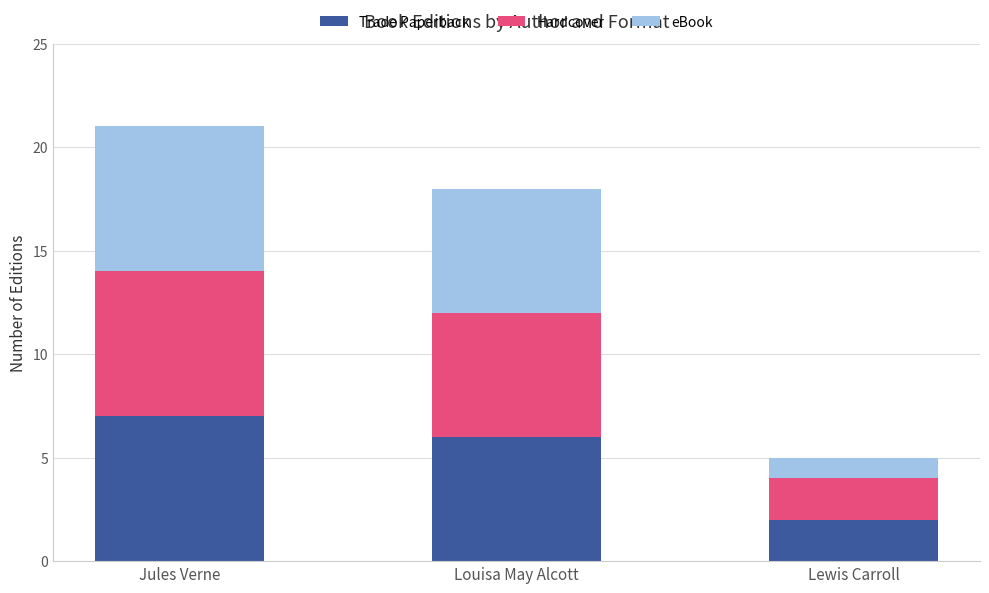

Reading left to right, transcribe the values for Trade Paperback.

7	6	2